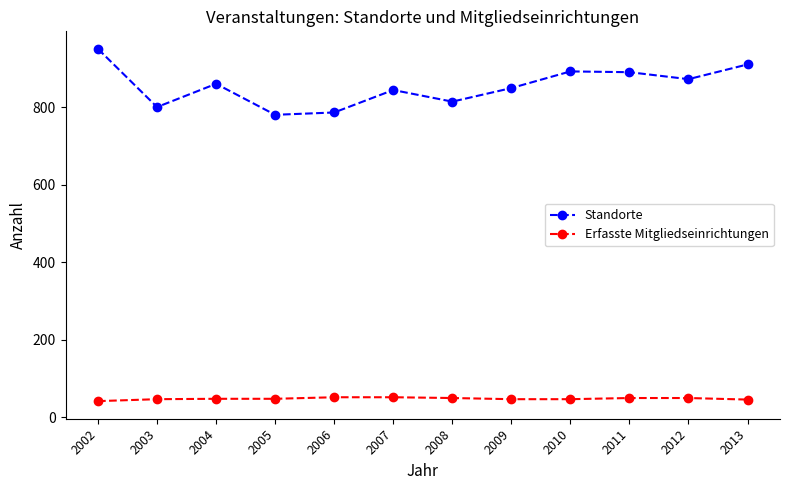

Is the value of Standorte at 2009 greater than the value of Erfasste Mitgliedseinrichtungen at 2005?

Yes